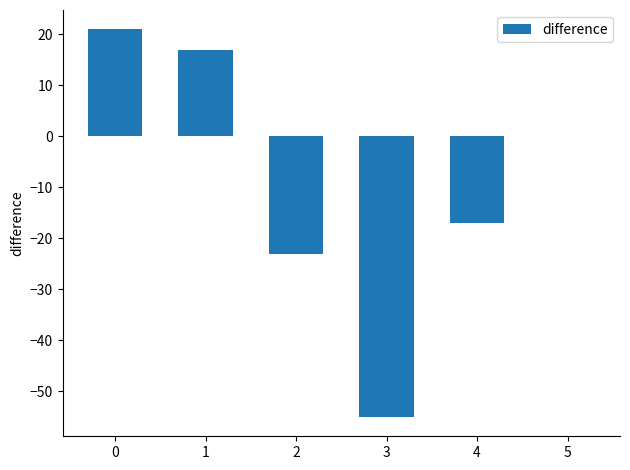

What is the maximum value shown in the chart?

21.0